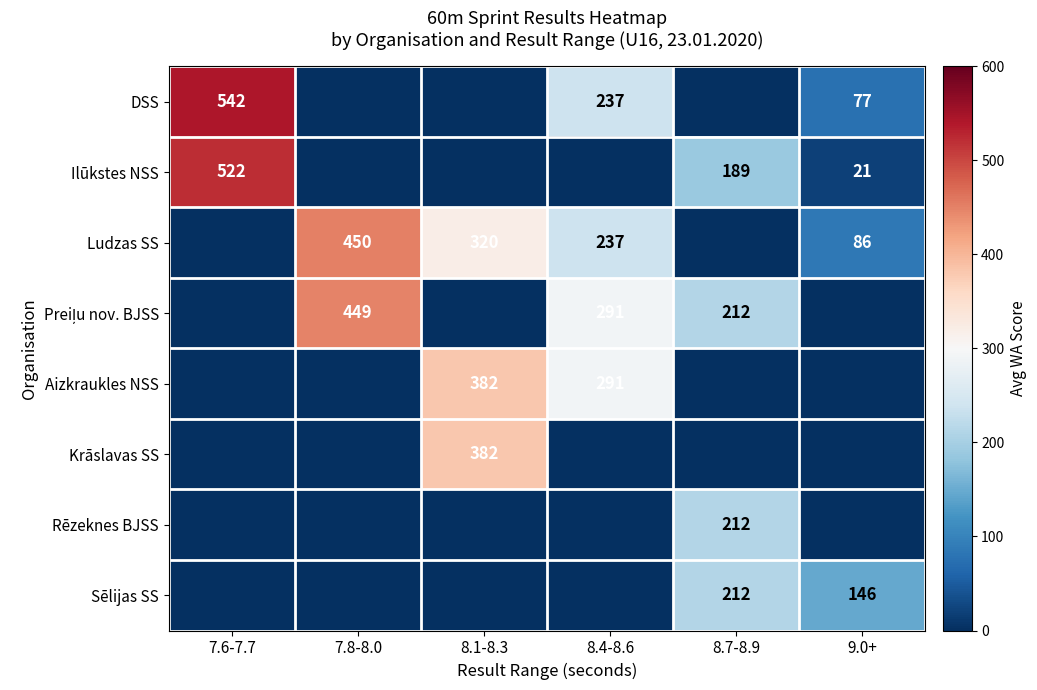

Is it true that Sēlijas SS equals 212 at 8.7-8.9?

True